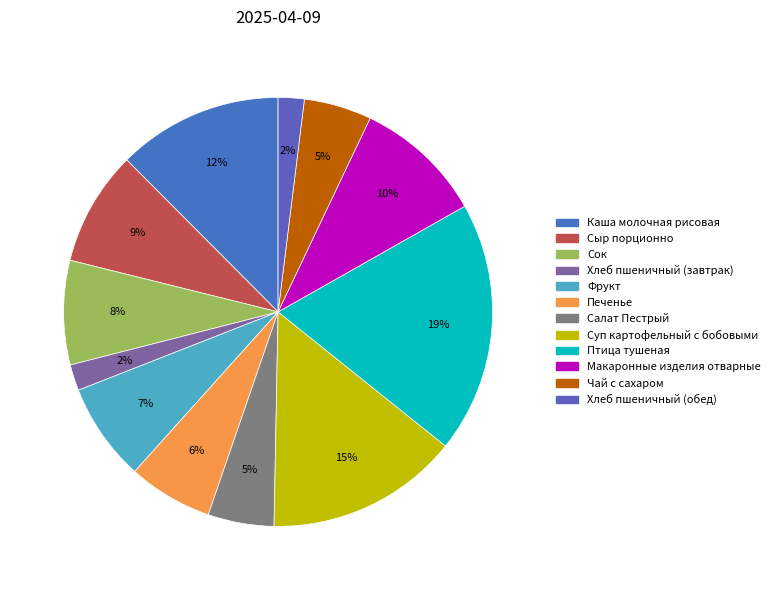

Does any single category account for the majority?

No